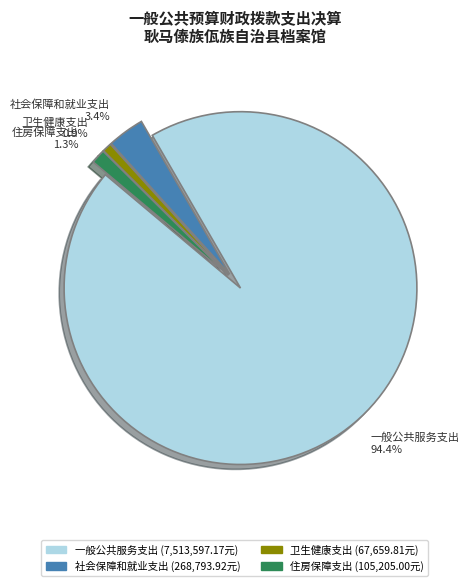

What is the largest slice in the pie chart?

一般公共服务支出